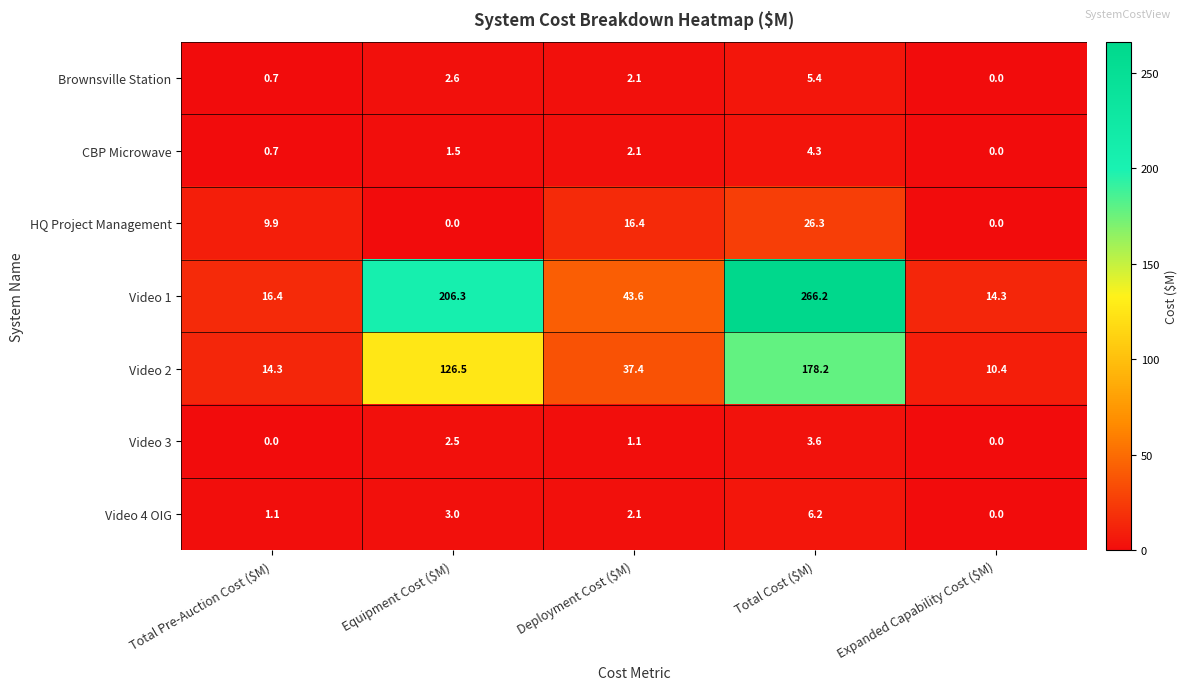

At which label is CBP Microwave closest to 2?

Deployment Cost ($M)